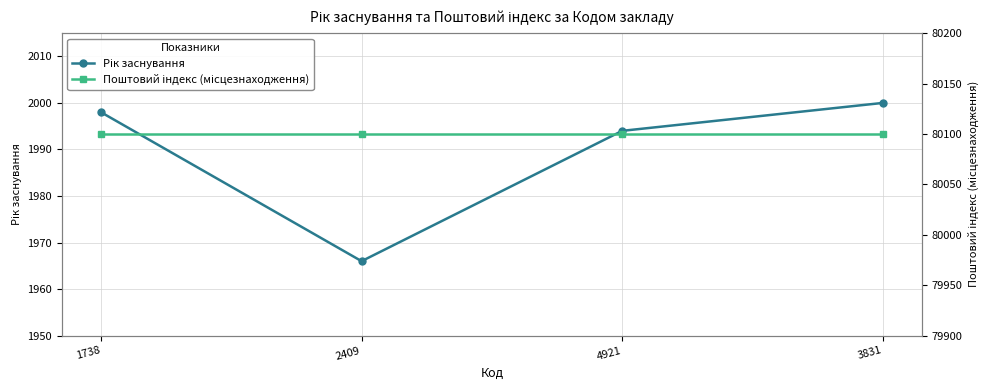

Between 1738 and 2409, which series saw the biggest shift?

Рік заснування